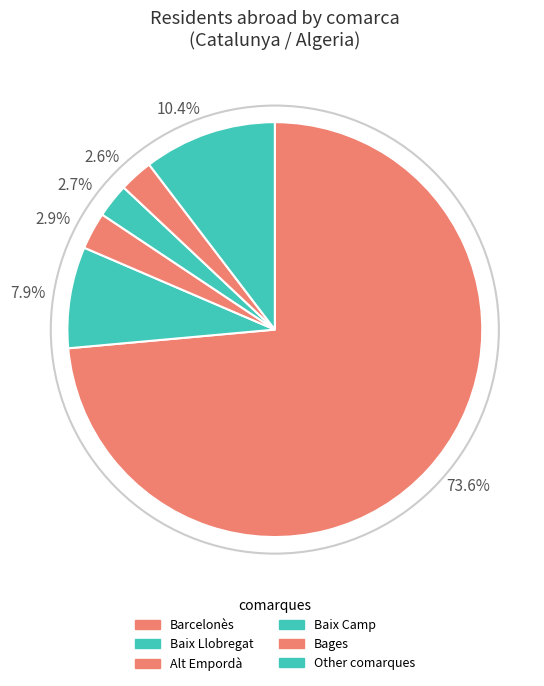

Which category has the biggest portion of the pie?

73.6%